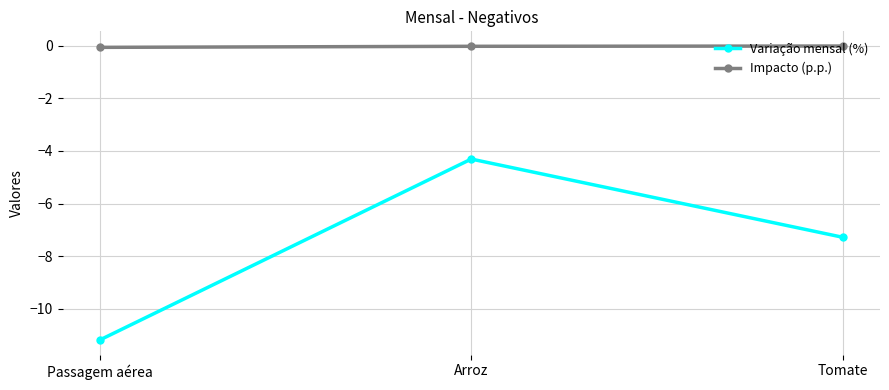

Rank the series by their maximum value, from lowest to highest.

Variação mensal (%), Impacto (p.p.)